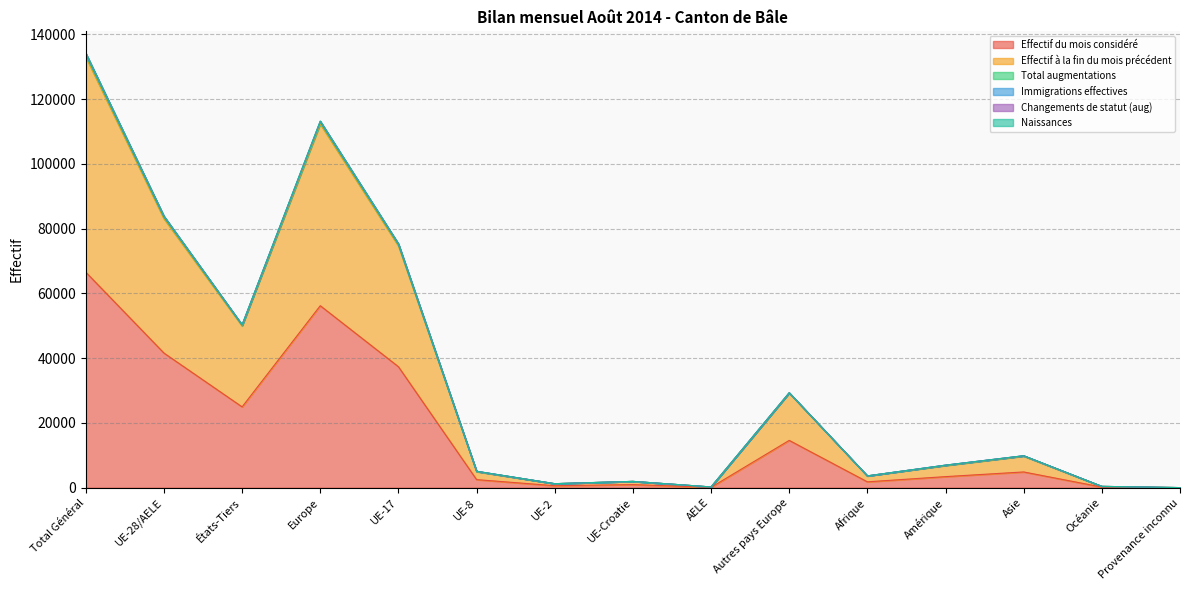

At which category does Effectif du mois considéré reach its first local valley?

États-Tiers